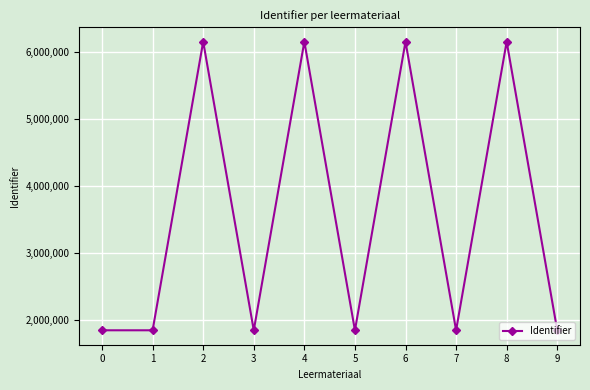

What is the value of the 2nd point from the left?

1850680